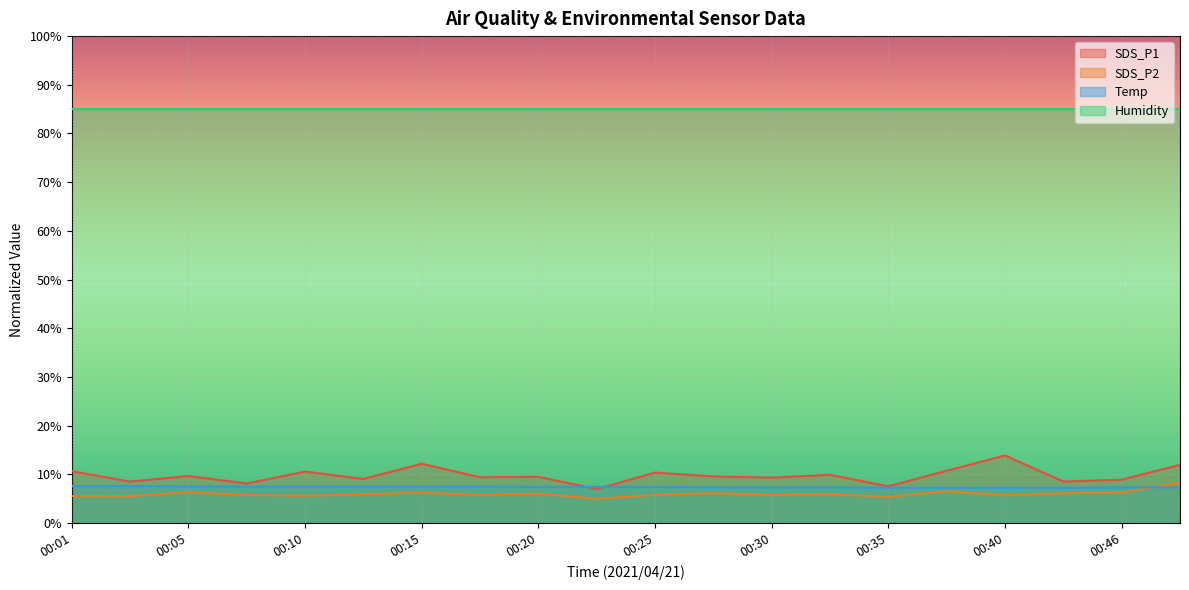

What is the minimum value shown in the chart?

5.0